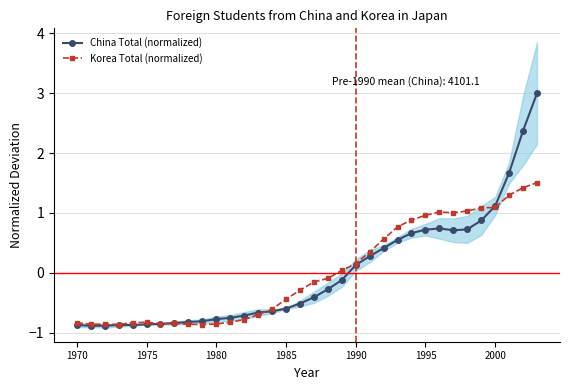

What is the maximum value for China Total (normalized)?

3.0